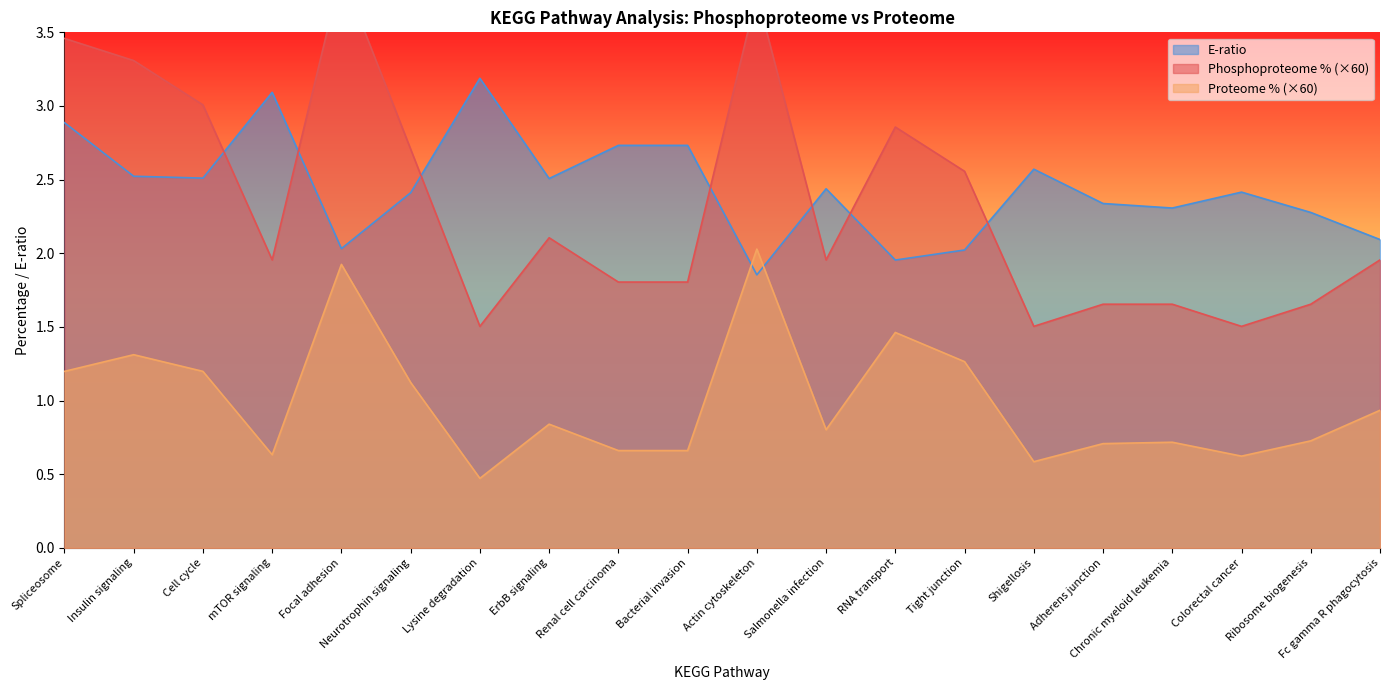

After their last crossing, which series has the higher values: Phosphoproteome % or E-ratio?

E-ratio